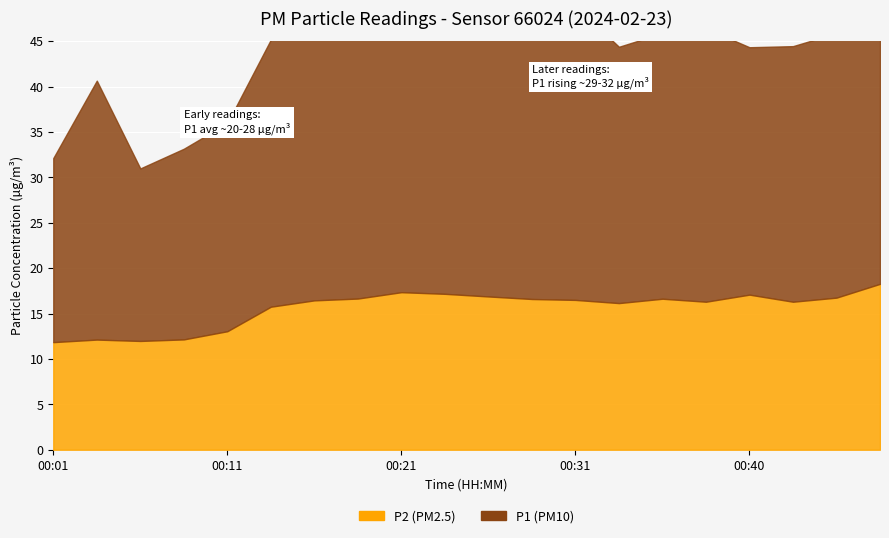

What is the difference between the maximum and minimum values in the P1 series?

13.4